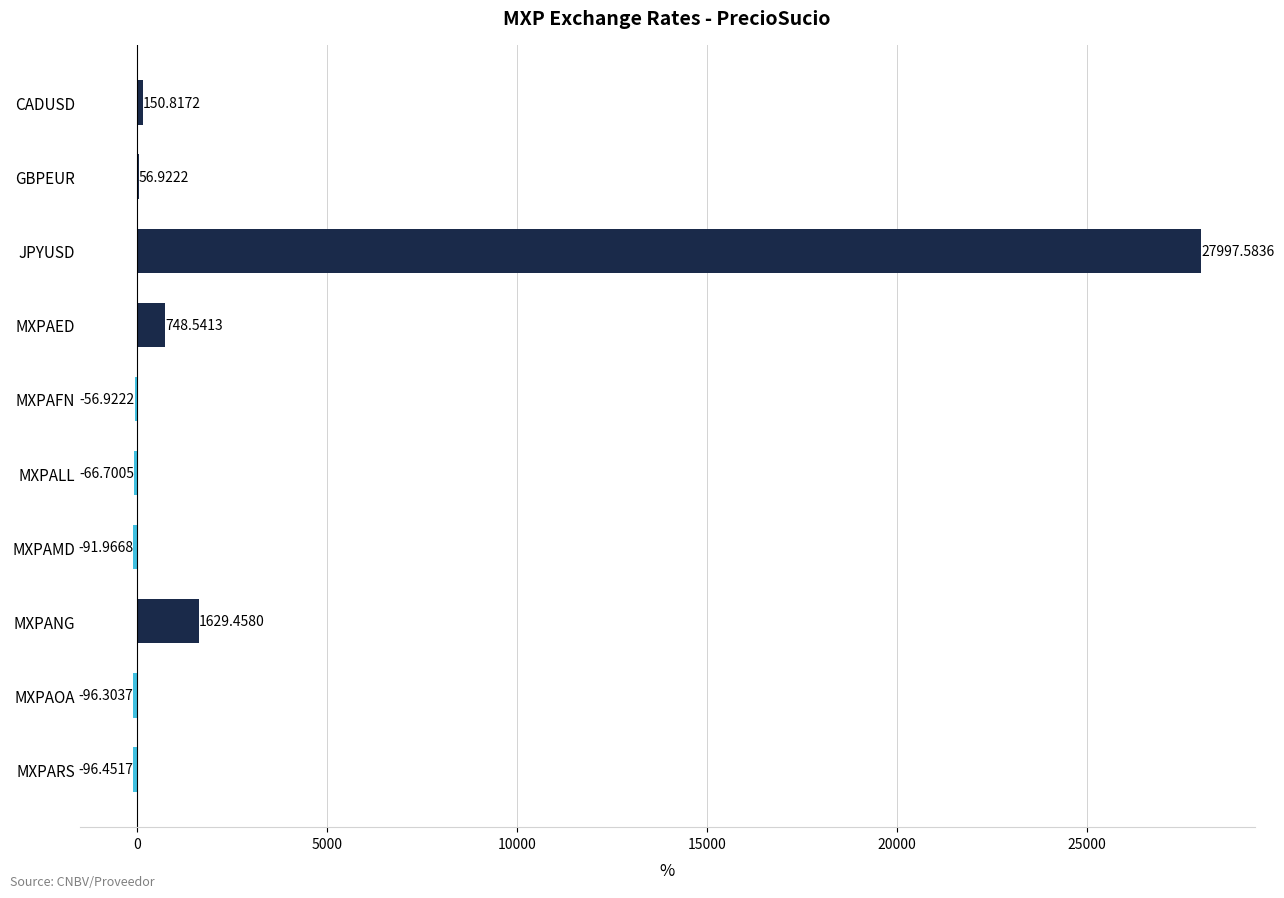

What is the sum of the values at MXPANG and MXPAOA?

1533.2